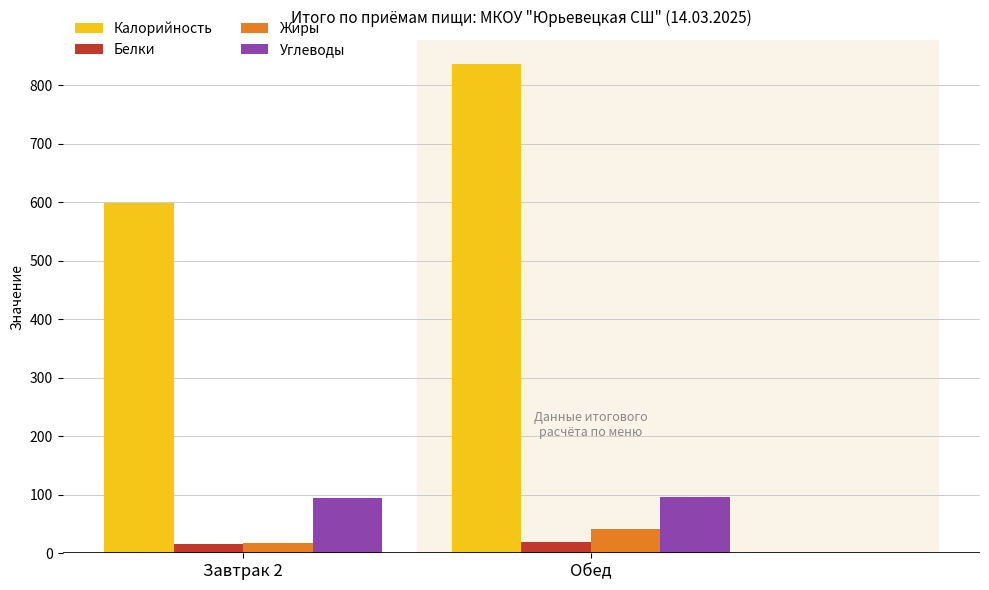

Is it true that Углеводы equals 96.3 at Обед?

True